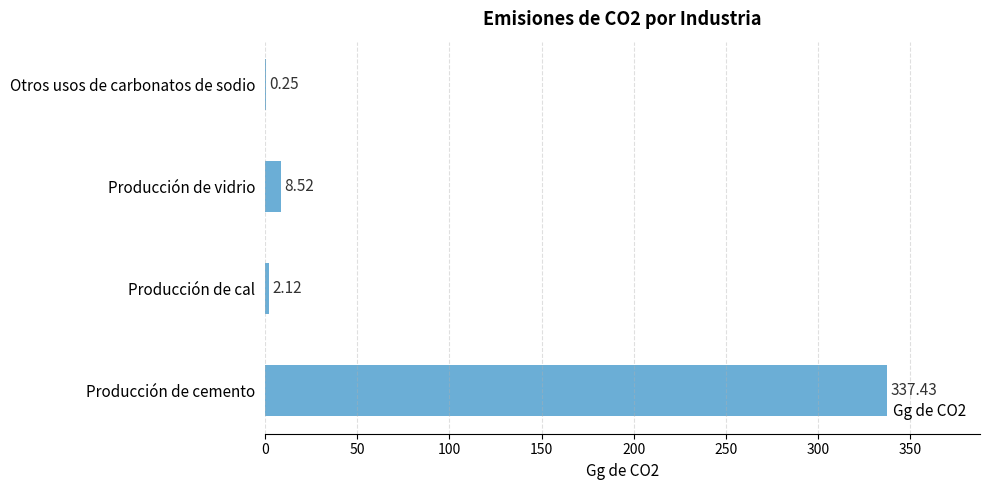

How many data points are above 8?

2